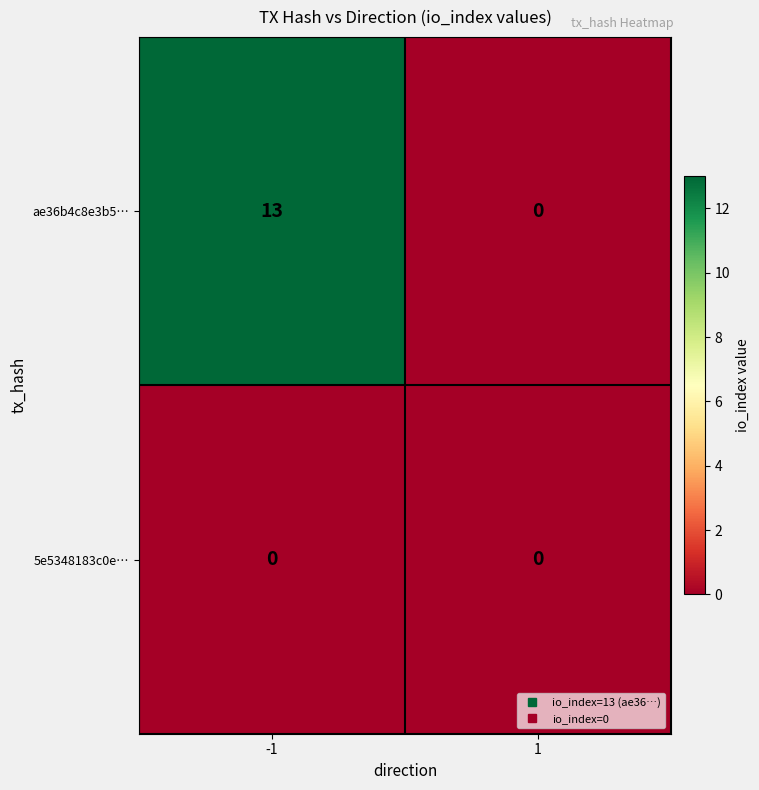

The ae36b4c8e3b5… series shows 13 at -1. True or false?

True